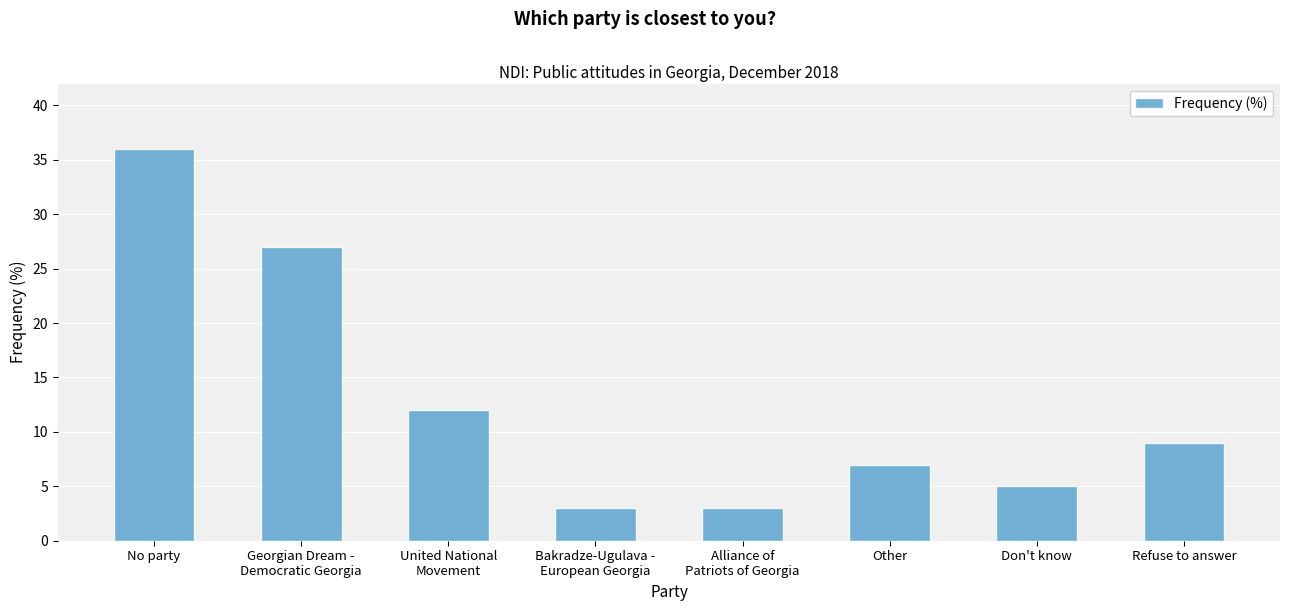

Reading left to right, list all the values displayed in this chart.

36	27	12	3	3	7	5	9